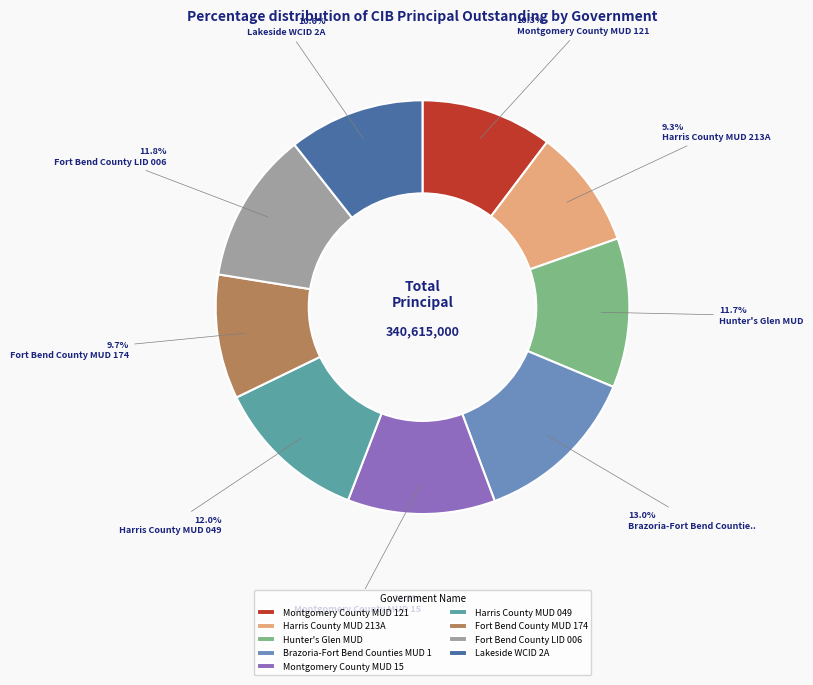

How many slices are in this pie chart?

9